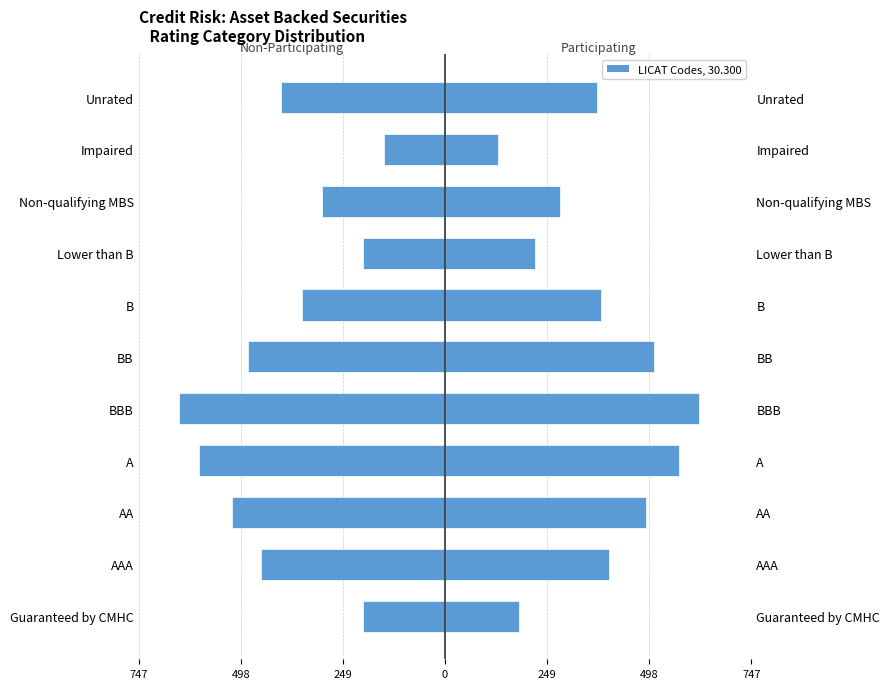

How many bars are there in total?

22